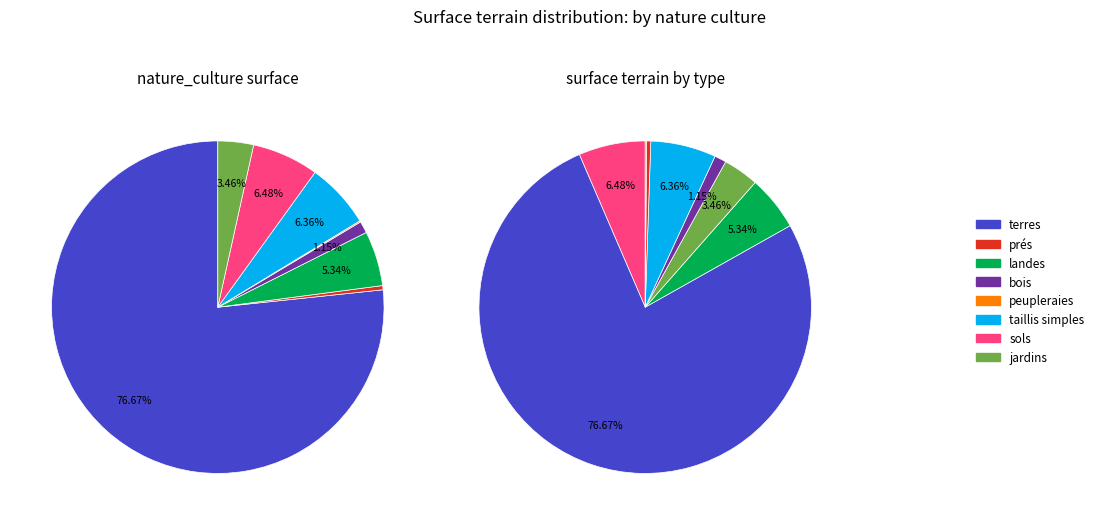

Which category has the biggest portion of the pie?

terres